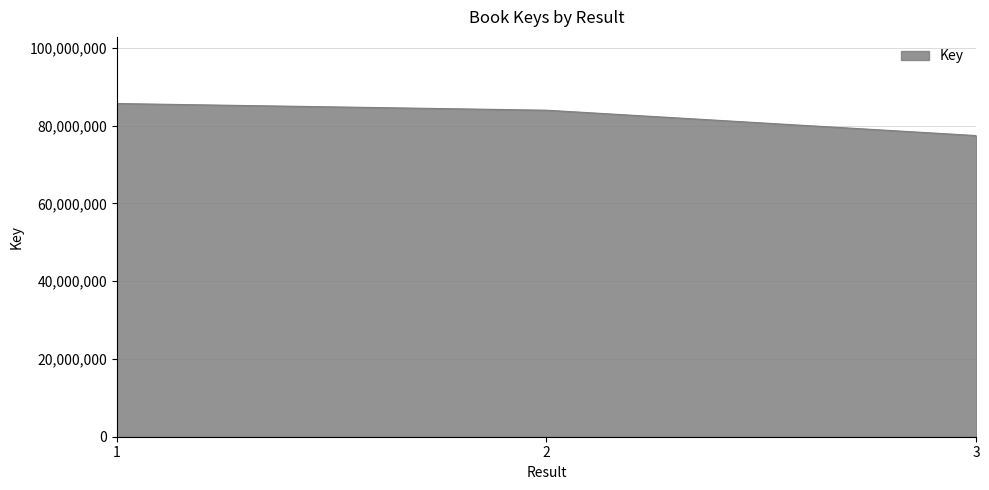

At which label is the value closest to 81533891?

2